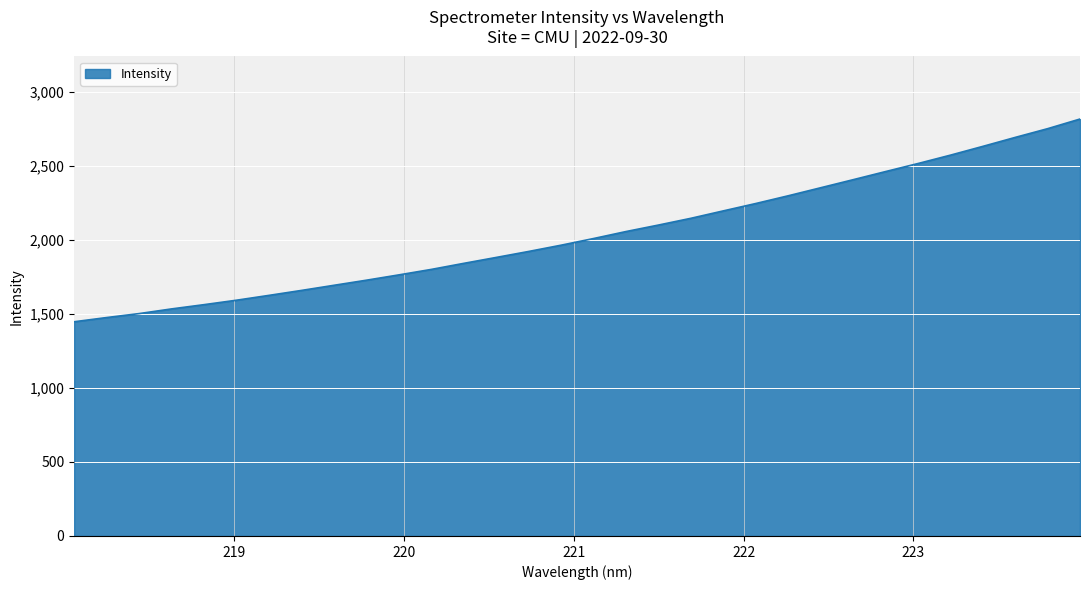

What is the greatest value displayed?

2817.5